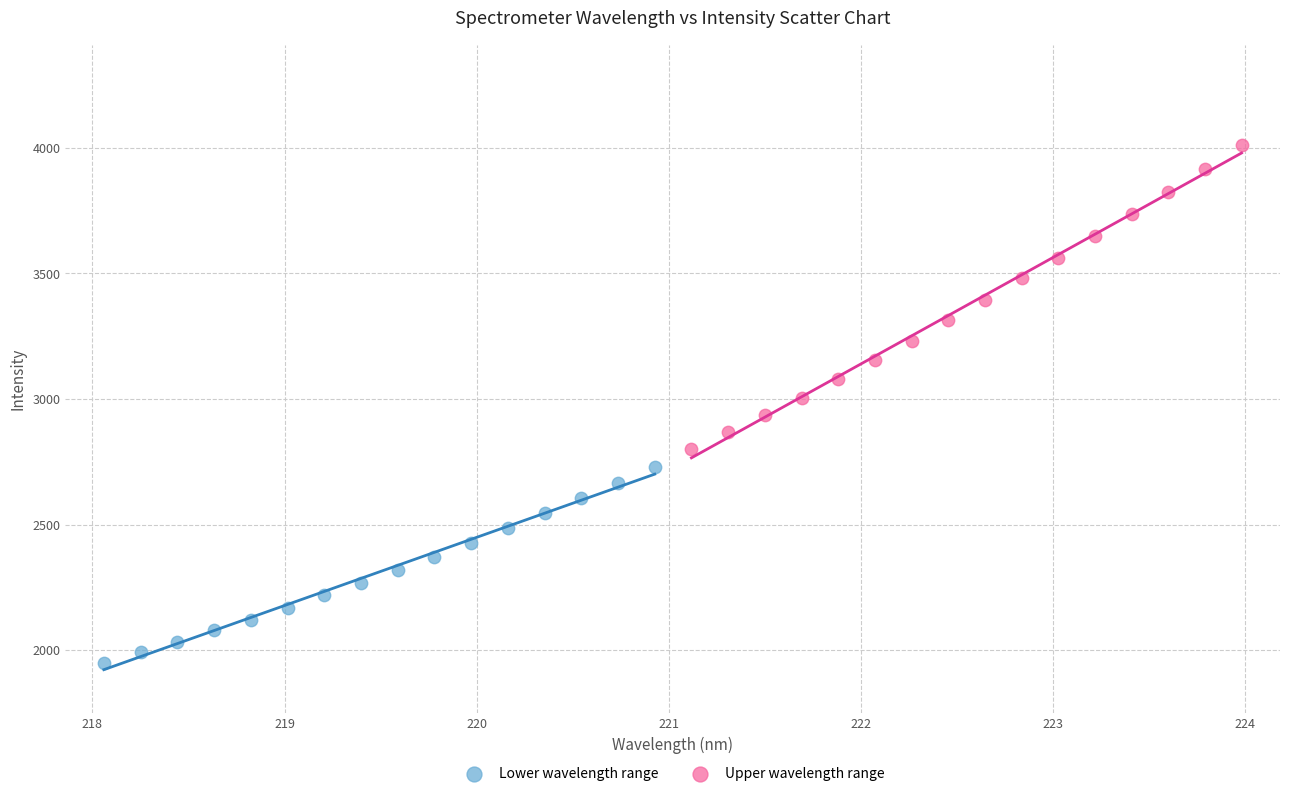

What are all the series names shown in the legend?

Lower wavelength range, Upper wavelength range